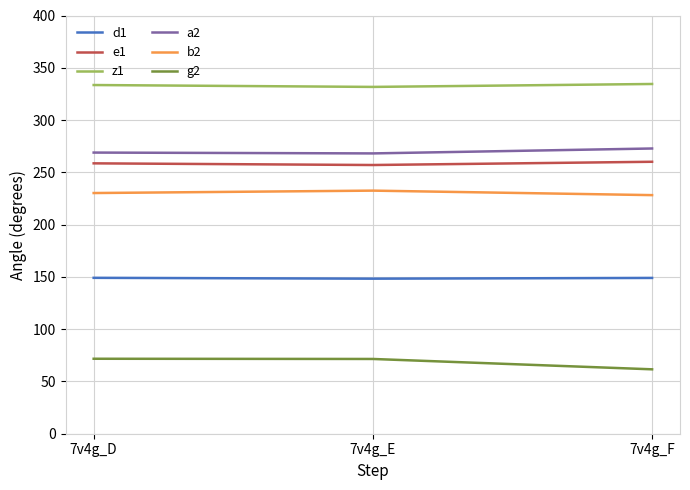

What is the difference between the highest and lowest values at 7v4g_F?

272.9